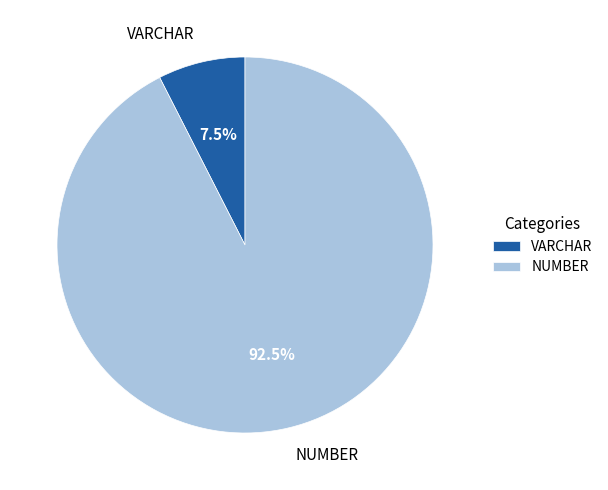

Approximately how many times larger is the value at NUMBER compared to VARCHAR?

12.3